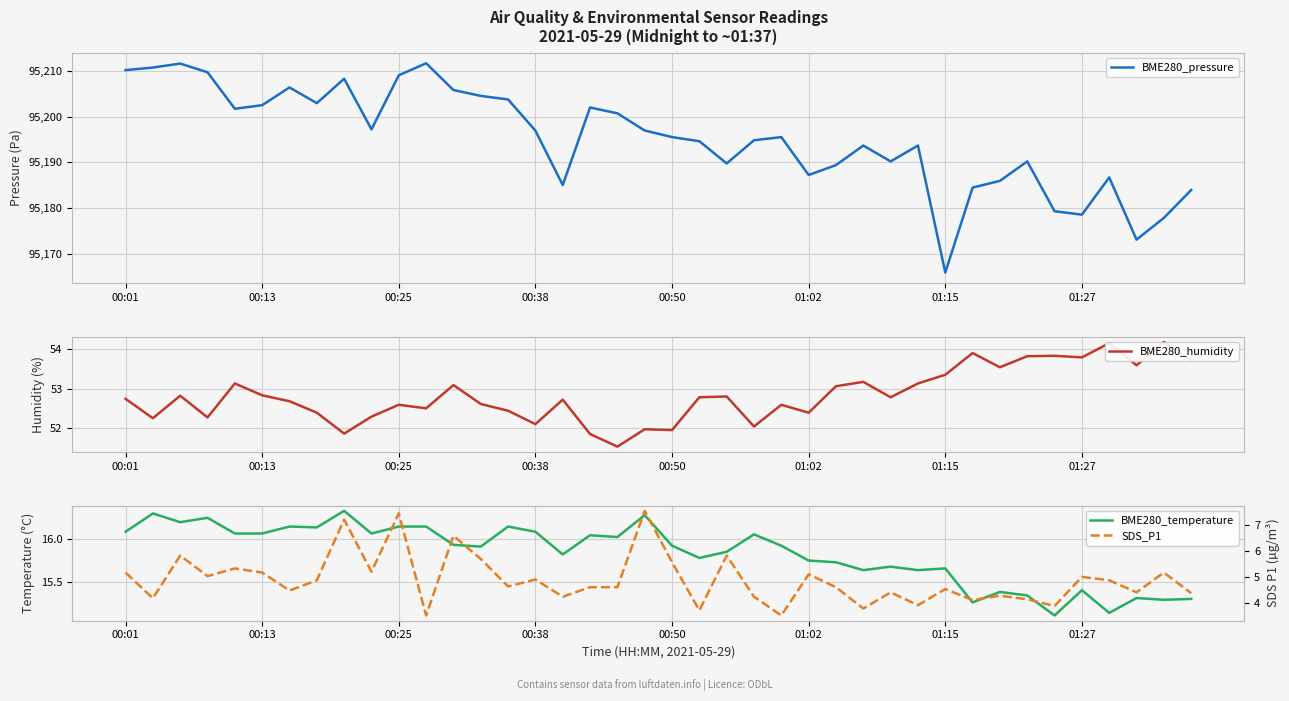

What is the lowest value of the BME280_temperature series?

15.1